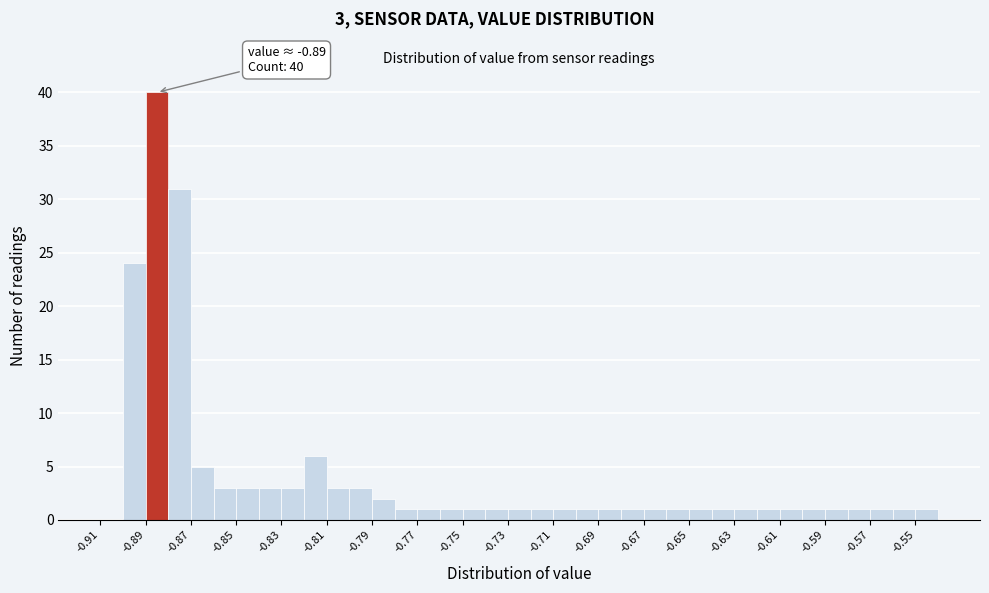

Over which range of the x-axis is the bar tallest?

-0.89 to -0.88